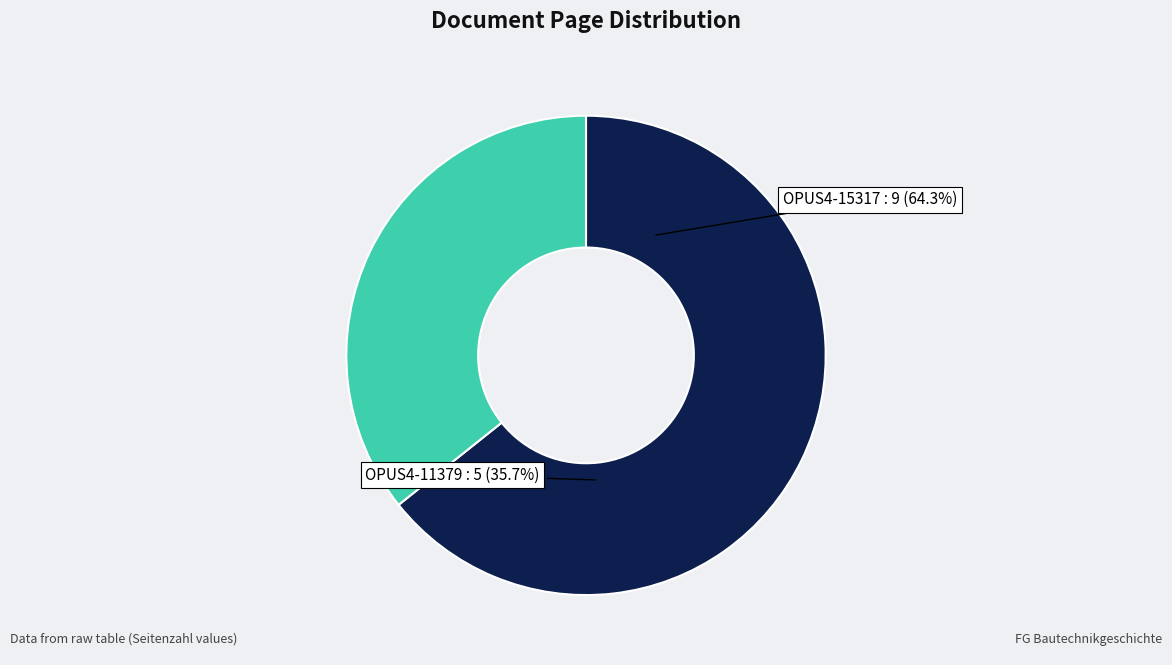

What is the total percentage of OPUS4-15317 and OPUS4-11379?

100.0%